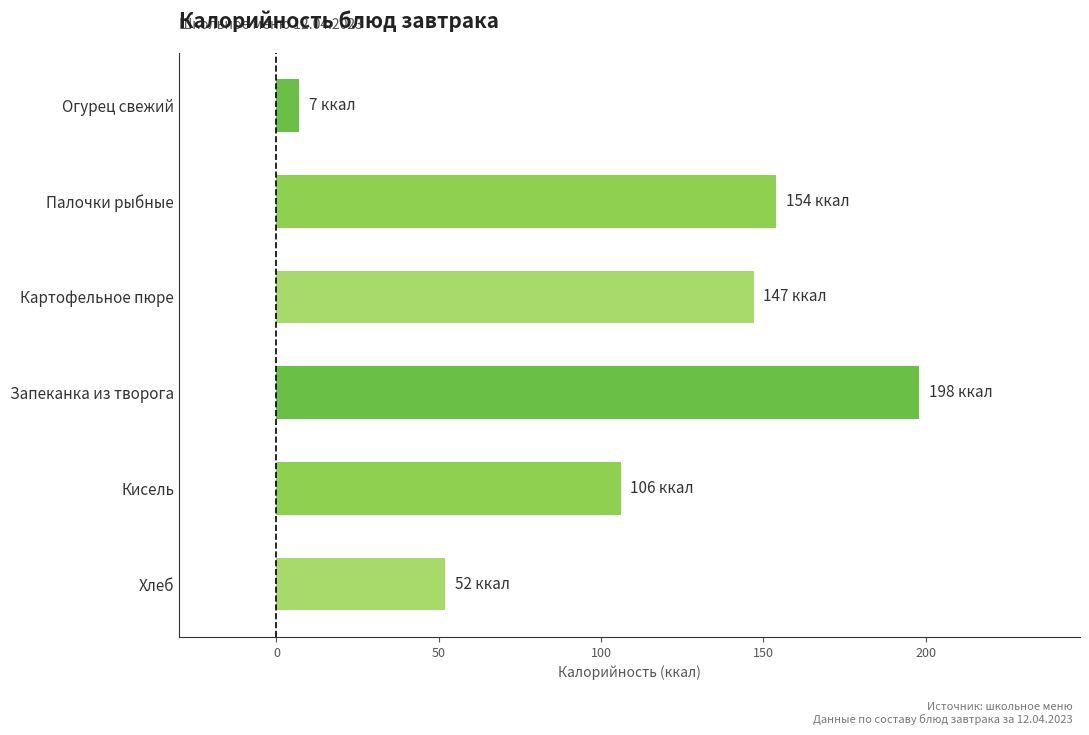

What is the difference between the maximum and minimum values?

191